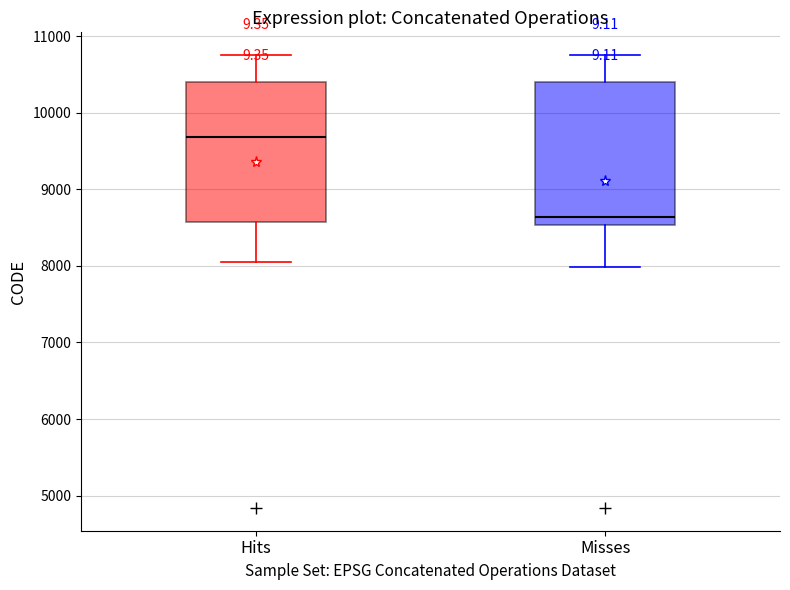

Reading left to right, read every box against the y-axis: the position of its median line, the range the box covers, and the ends of its whiskers. The values are not printed on the chart, so give them approximately, as read against the axis.

Hits: median 9700, box 8600 to 10400, whiskers 8000 to 10800
Misses: median 8600, box 8500 to 10400, whiskers 8000 to 10800